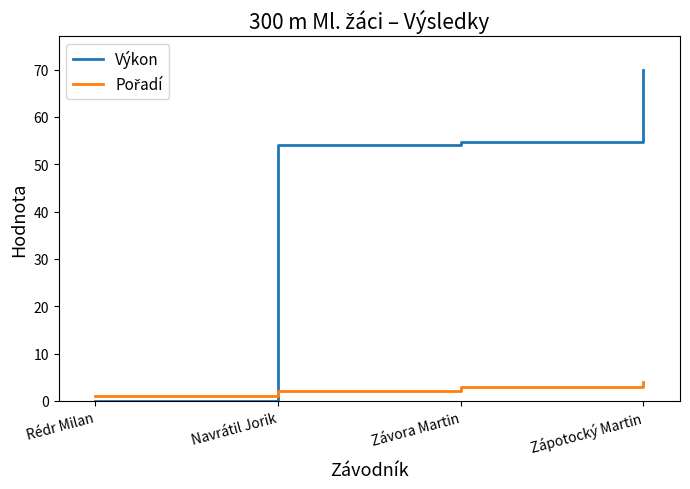

What position from the left is Navrátil Jorik?

2